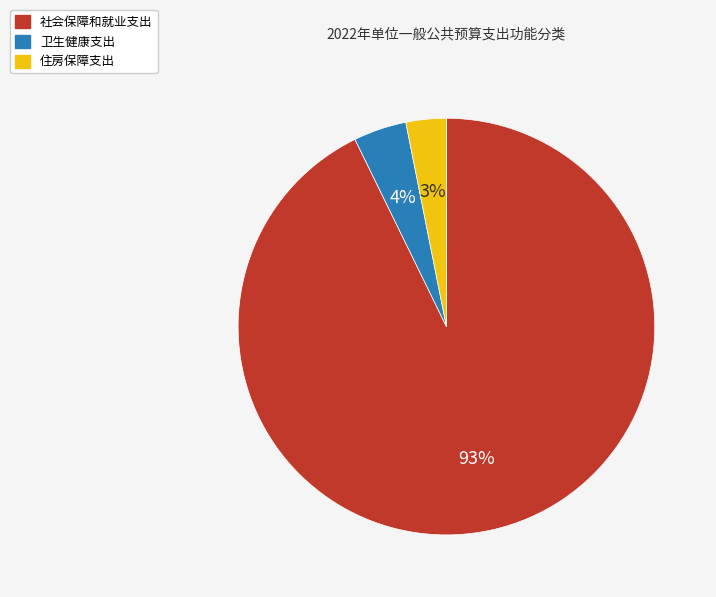

Count the number of slices in the pie.

3